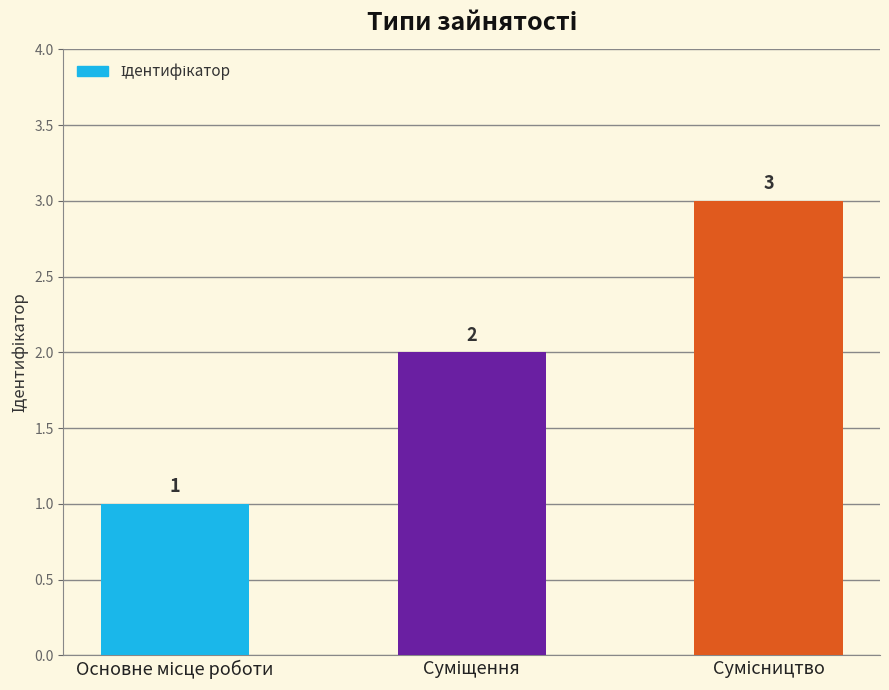

What is the value of the 3rd bar from the left?

3